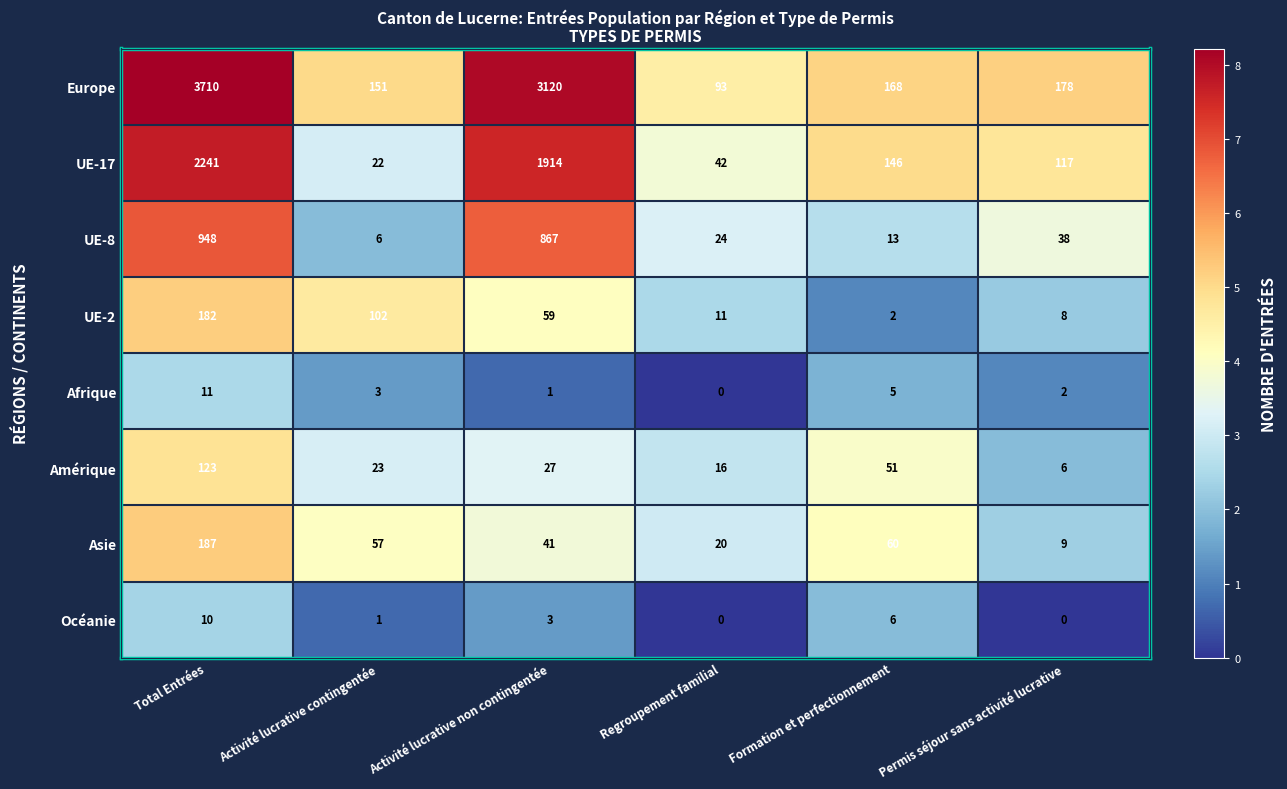

At how many categories does at least one series exceed 3?

6